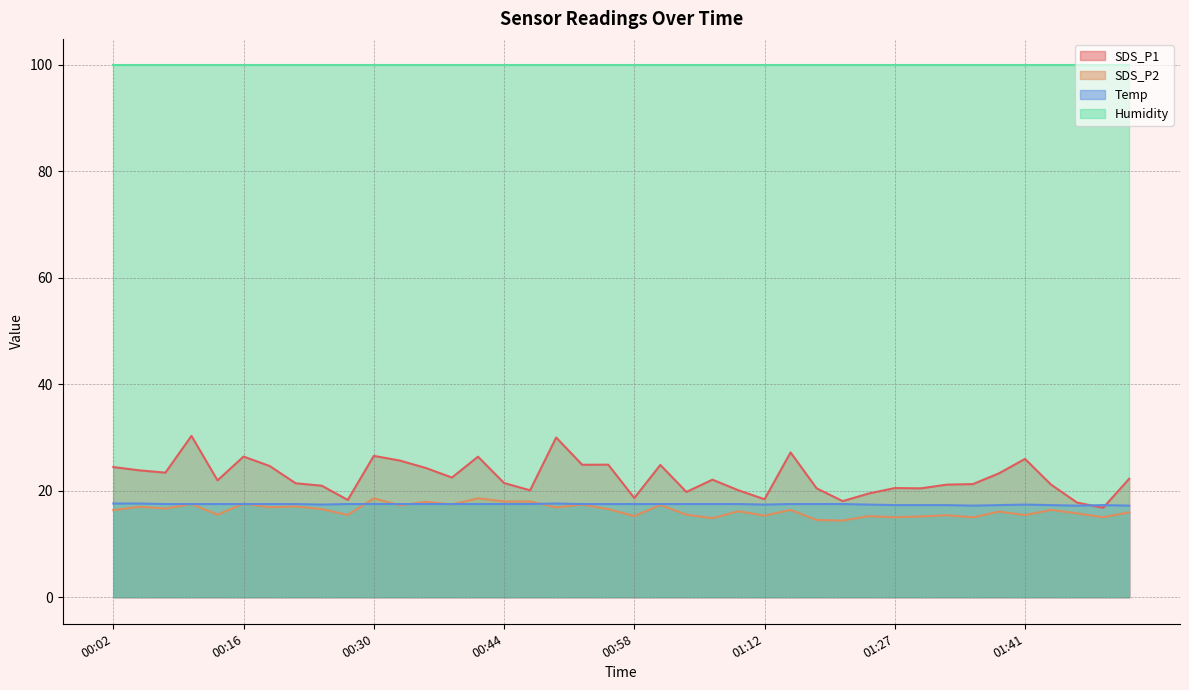

The SDS_P1 series shows 41.2 at 00:16. True or false?

False